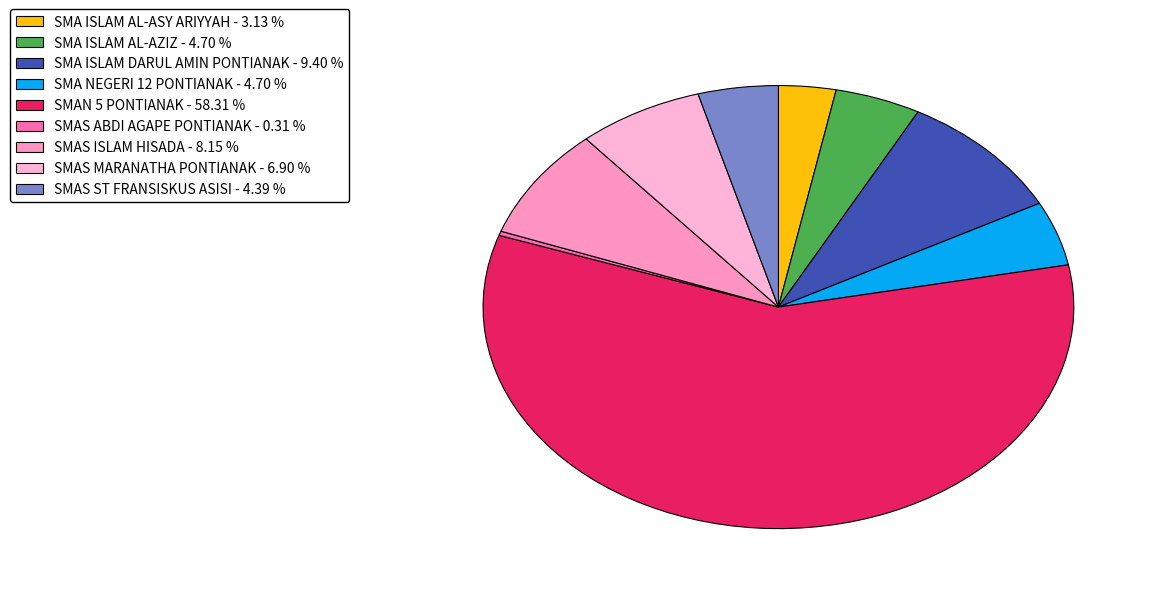

Is the sum of SMAS ABDI AGAPE PONTIANAK and SMAN 5 PONTIANAK greater than half?

Yes